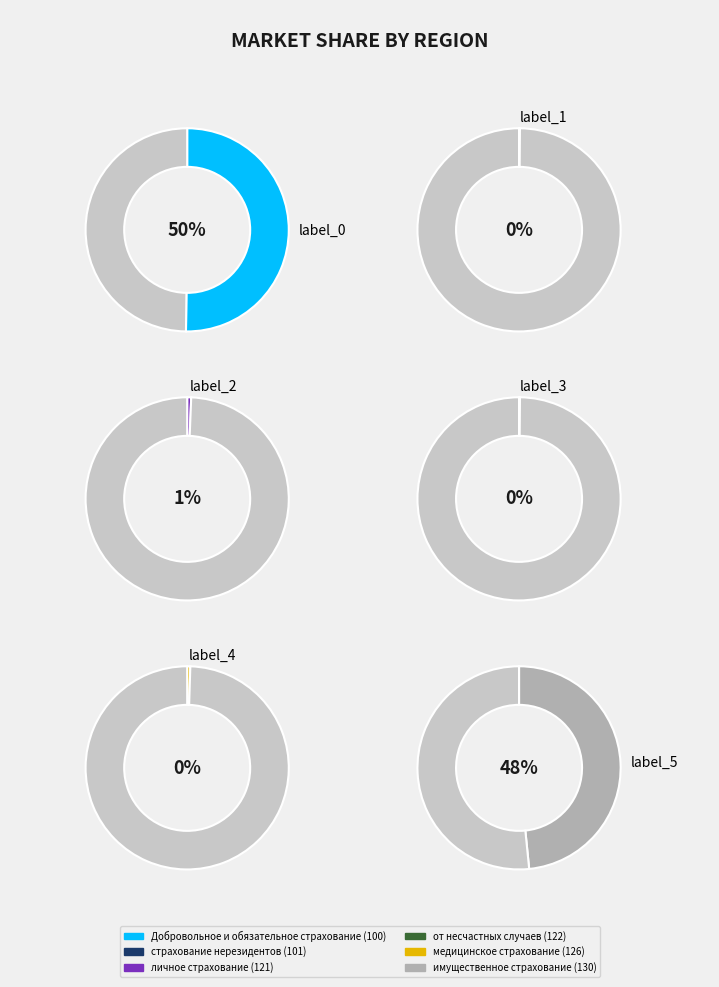

Between страхование нерезидентов (101) and Добровольное и обязательное страхование (100), which is larger?

Добровольное и обязательное страхование (100)